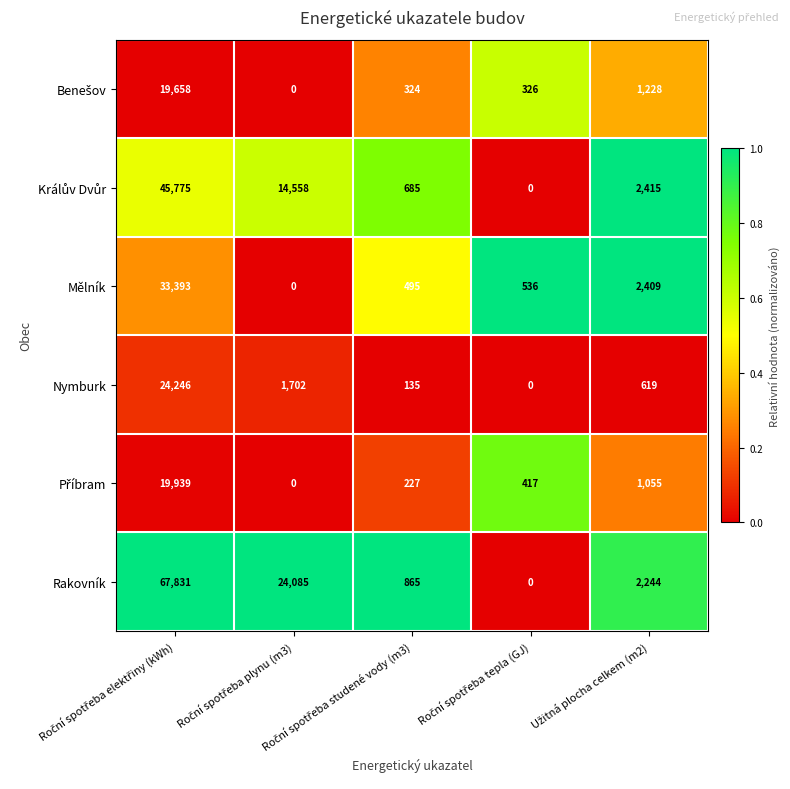

Which series has the widest spread of values?

Rakovník